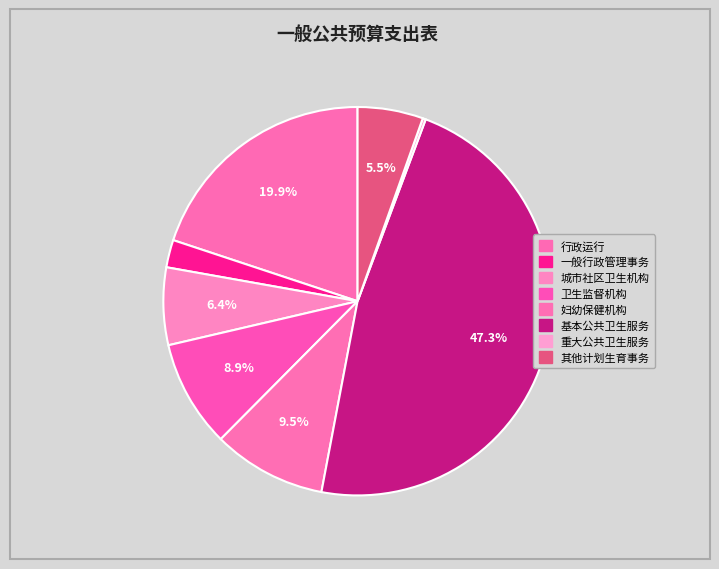

Is it true that 基本公共卫生服务 is 57% of the pie?

False